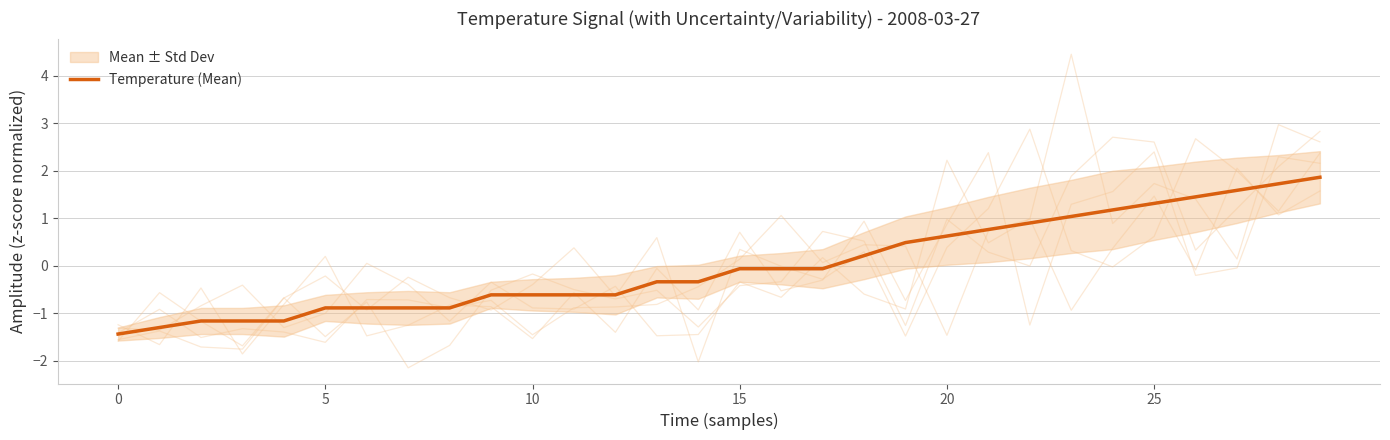

What is the lowest value of the Temperature (Mean) series?

-1.4